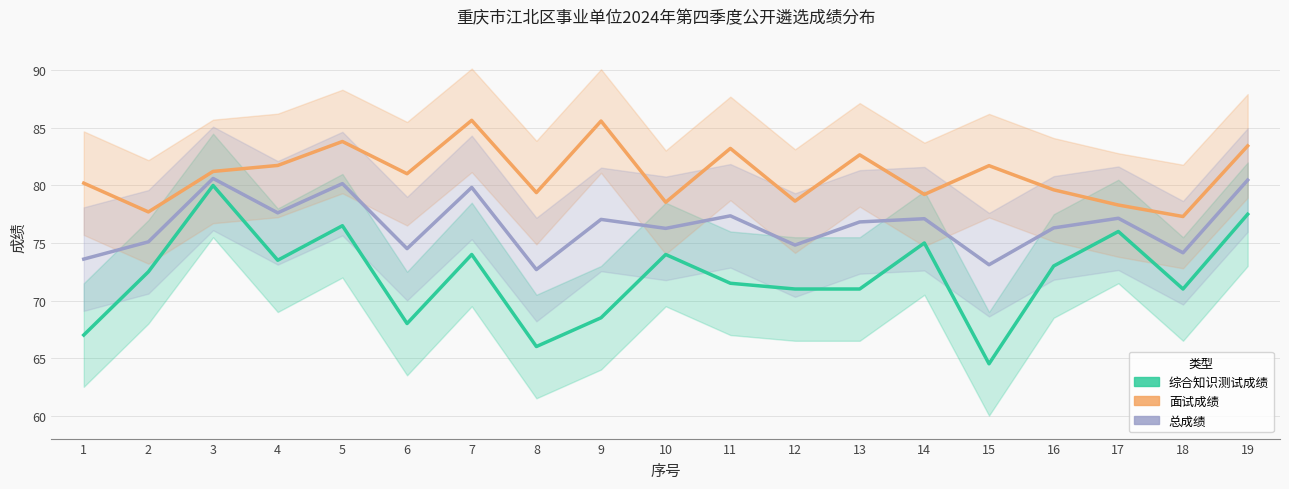

What is the spread (max minus min) of values at 5?

7.3